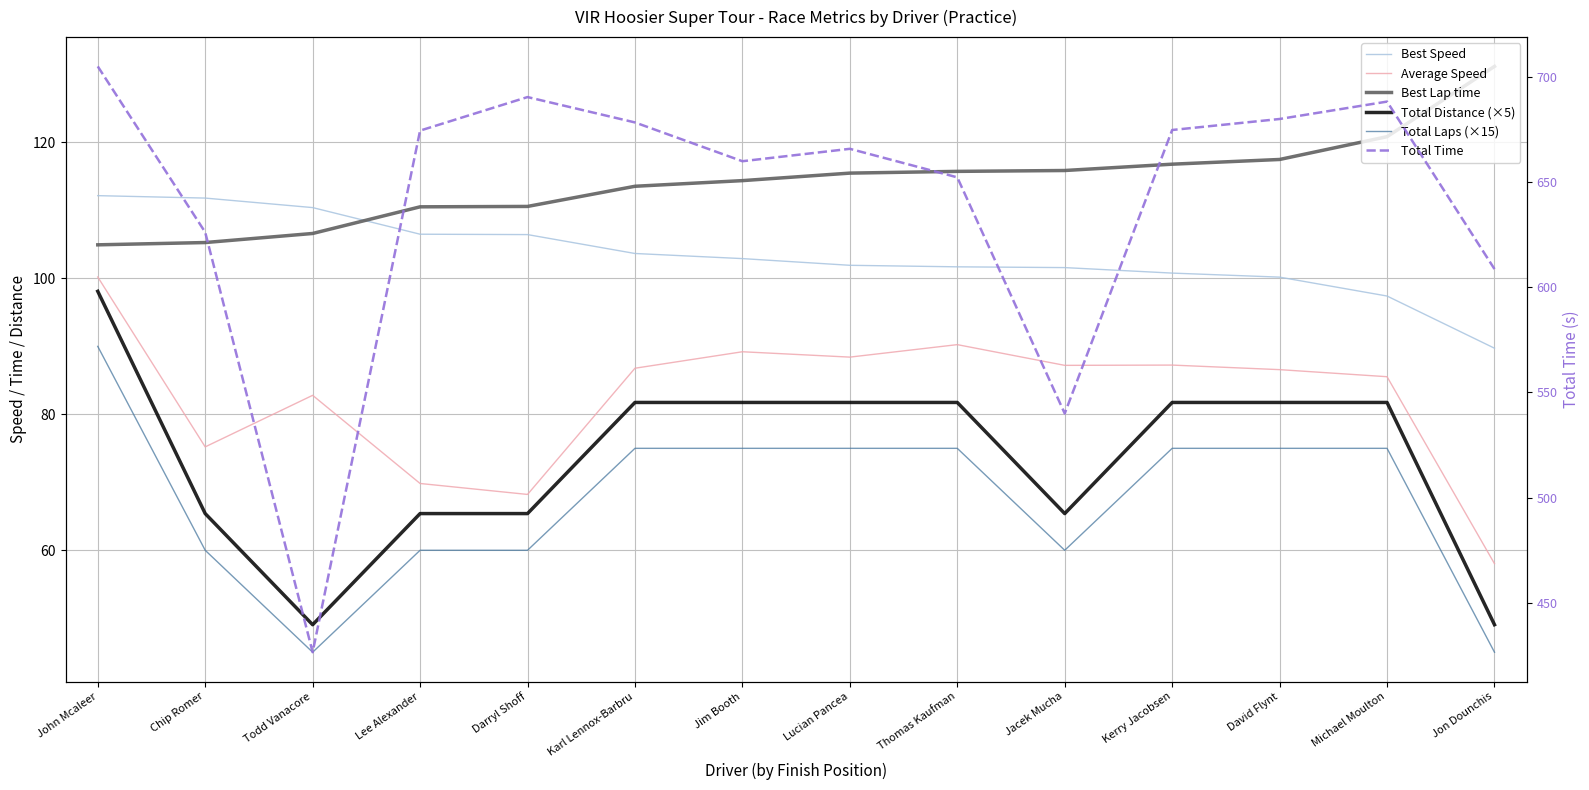

List the labels in order of Total Distance (×5) value, largest first.

John Mcaleer, Karl Lennox-Barbru, Jim Booth, Lucian Pancea, Thomas Kaufman, Kerry Jacobsen, David Flynt, Michael Moulton, Chip Romer, Lee Alexander, Darryl Shoff, Jacek Mucha, Todd Vanacore, Jon Dounchis